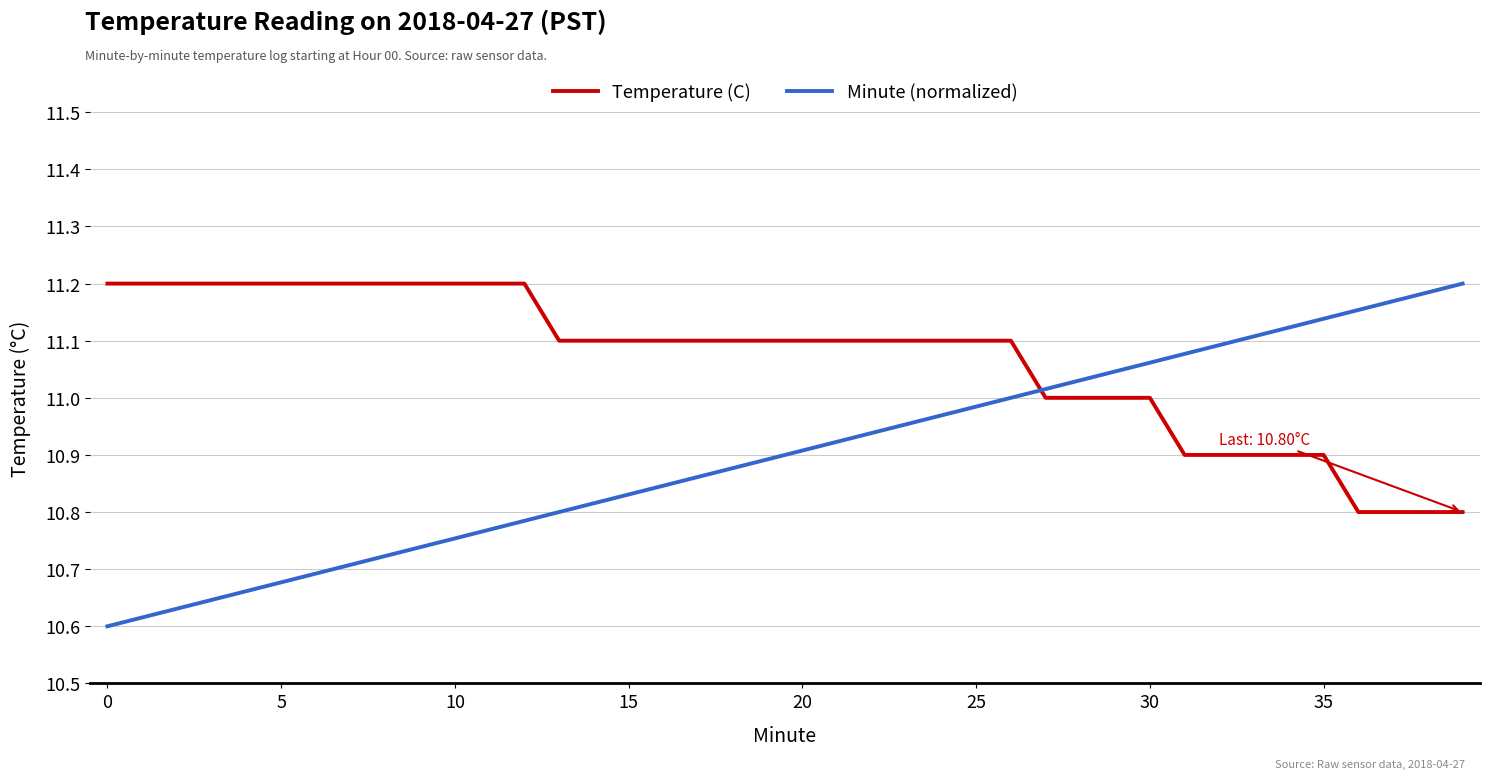

What is the difference between the maximum and minimum values in the Temperature (C) series?

0.4